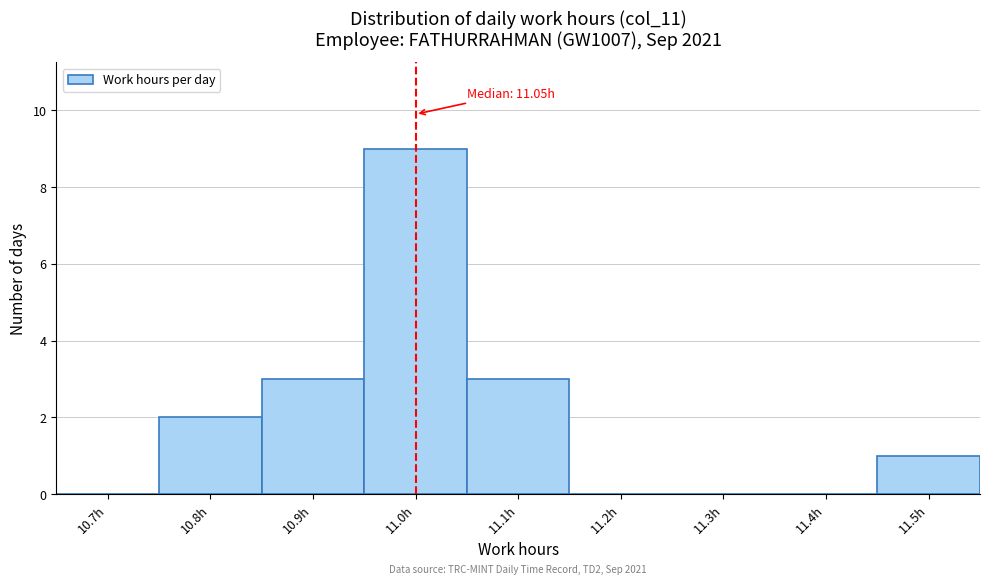

Reading right to left, list all the values displayed in this chart.

11.5h=1	11.4h=0	11.3h=0	11.2h=0	11.1h=3	11.0h=9	10.9h=3	10.8h=2	10.7h=0